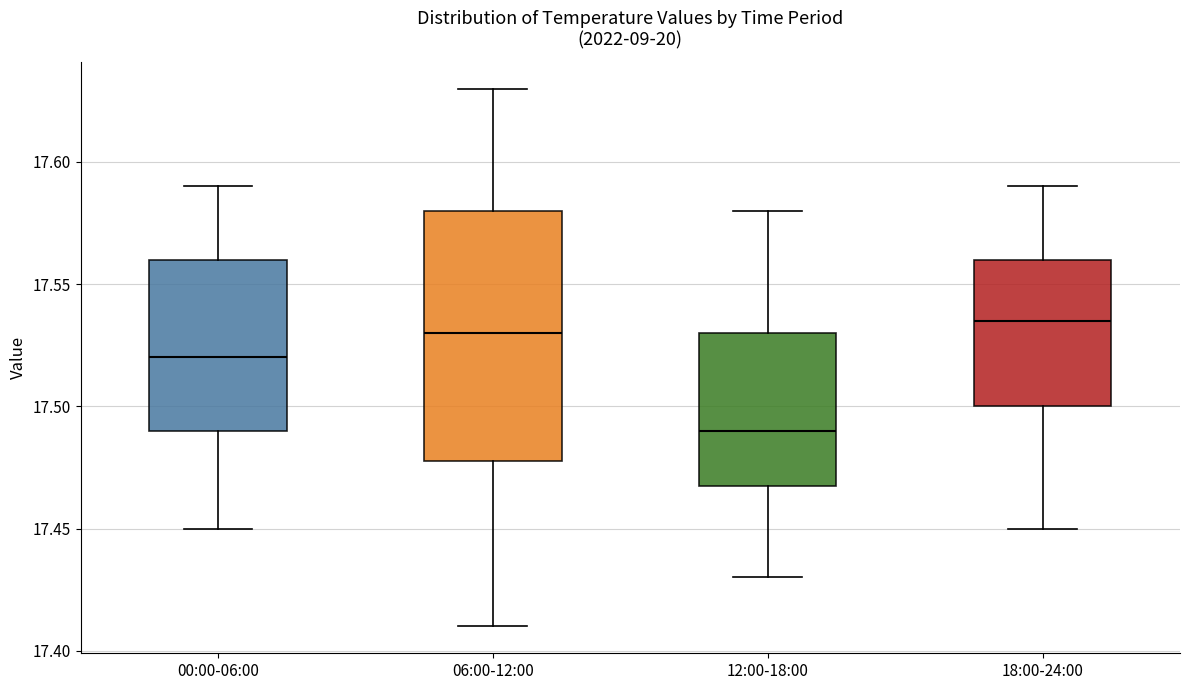

Which box has the lowest median line?

12:00-18:00